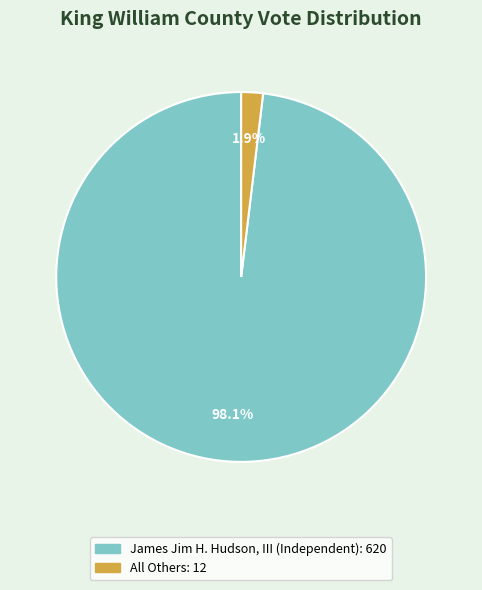

Combined, what portion of the pie is James Jim H. Hudson, III (Independent) and All Others?

100.0%